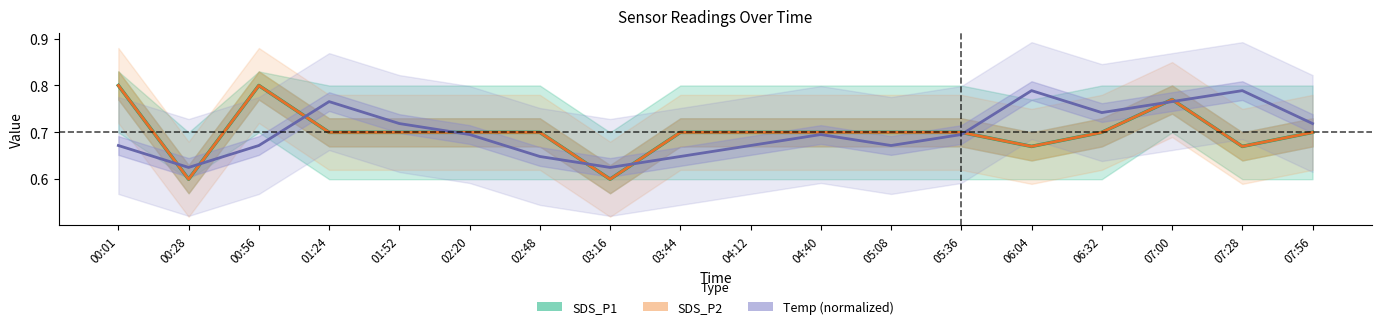

True or false: Temp (normalized) and SDS_P1 intersect in this chart.

True